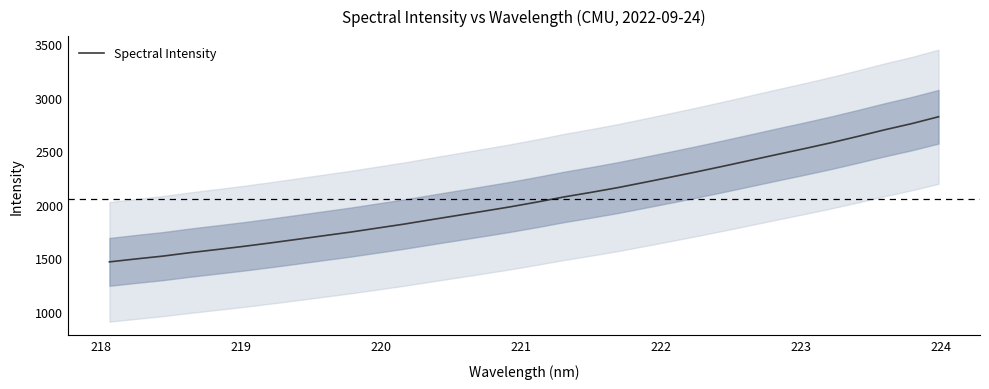

What is the highest value of the Spectral Intensity series?

2822.8